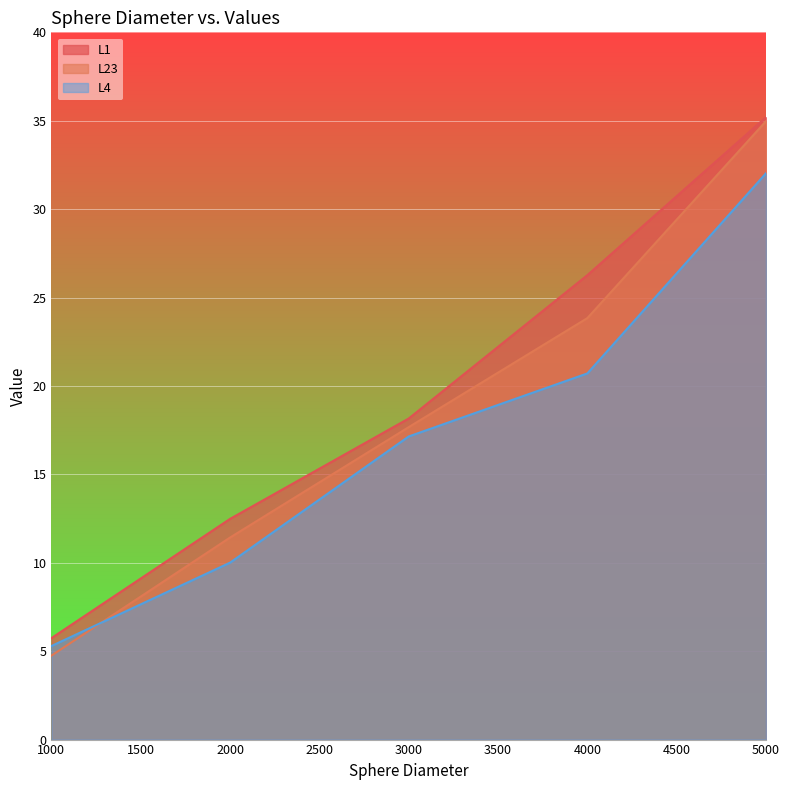

The value of L1 at 4000 is 26.3. True or false?

True